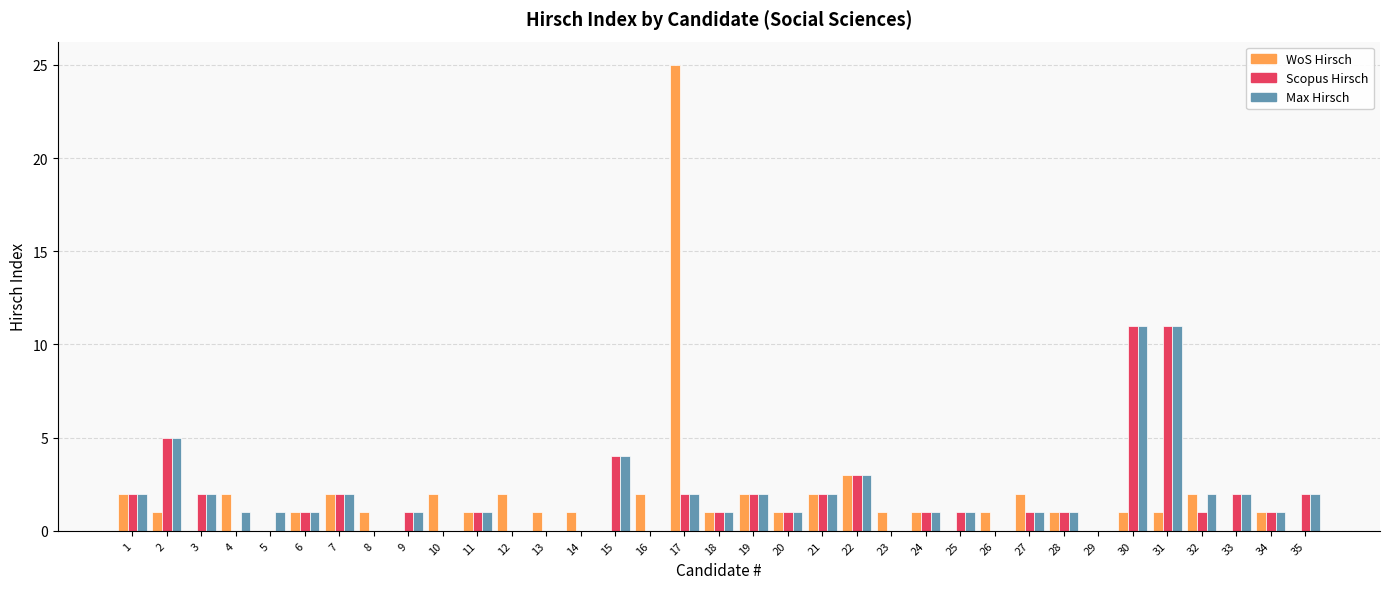

Count the number of categories in the chart.

35